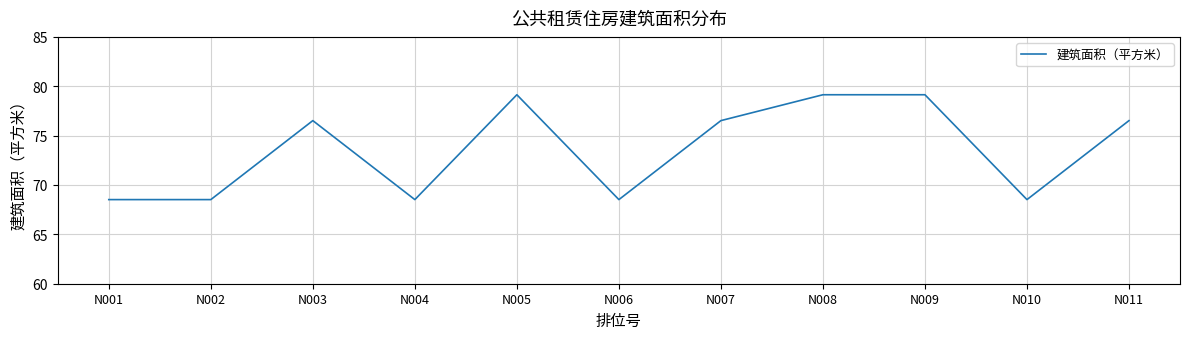

Reading right to left, what are all the values shown in this chart?

N011=76.5	N010=68.5	N009=79.1	N008=79.1	N007=76.5	N006=68.5	N005=79.1	N004=68.5	N003=76.5	N002=68.5	N001=68.5